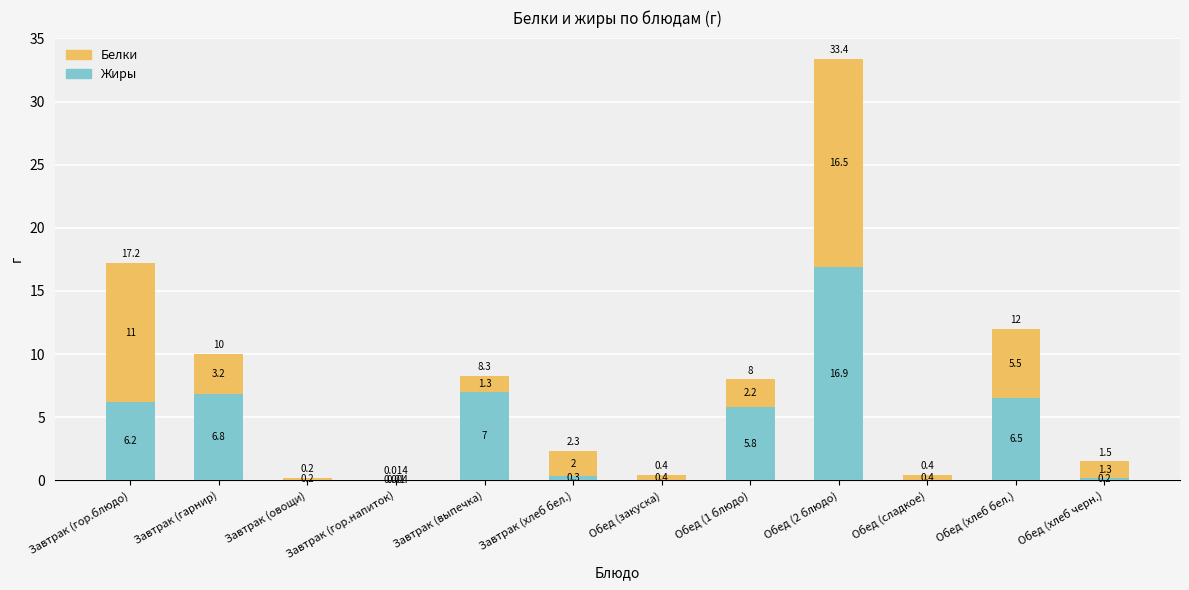

Where does the Жиры series first go above 5?

Завтрак (гор.блюдо)